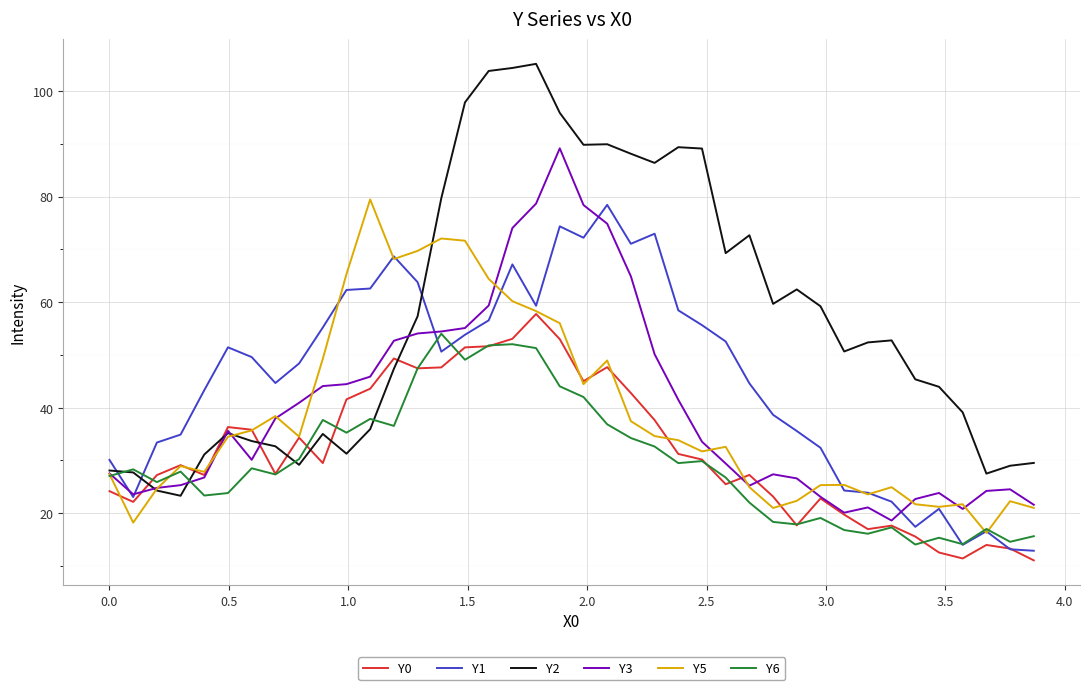

What is the maximum value for Y3?

89.1